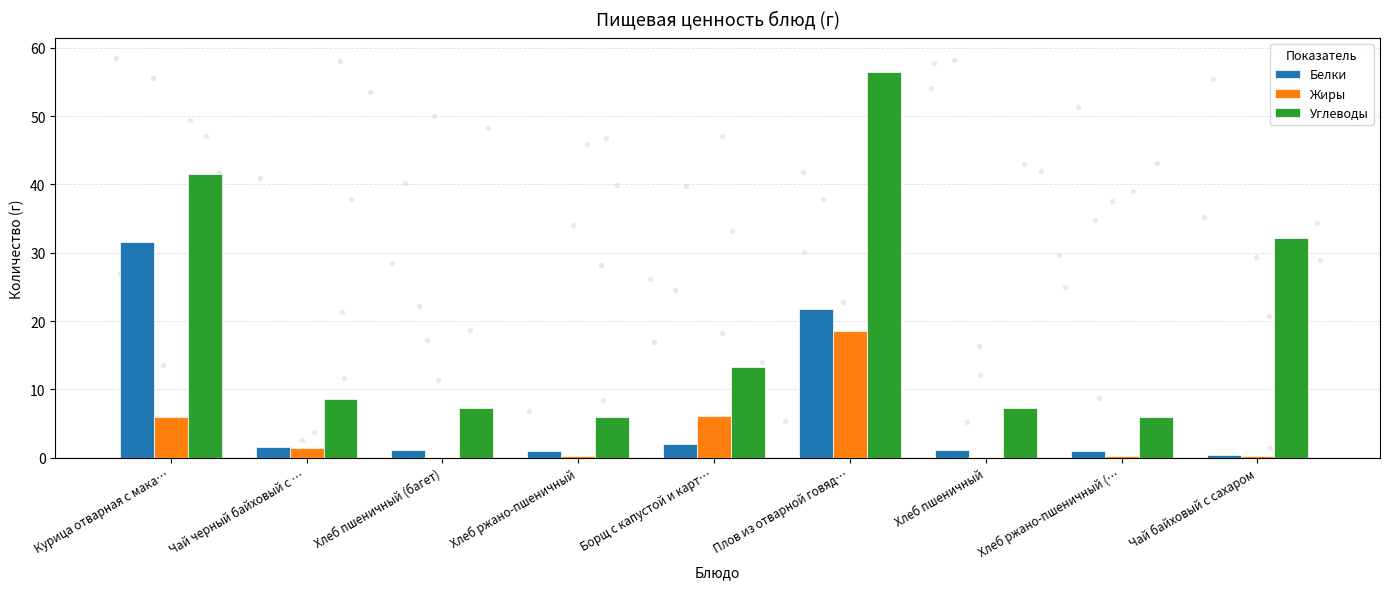

Which series has the largest Y range (max minus min)?

Углеводы